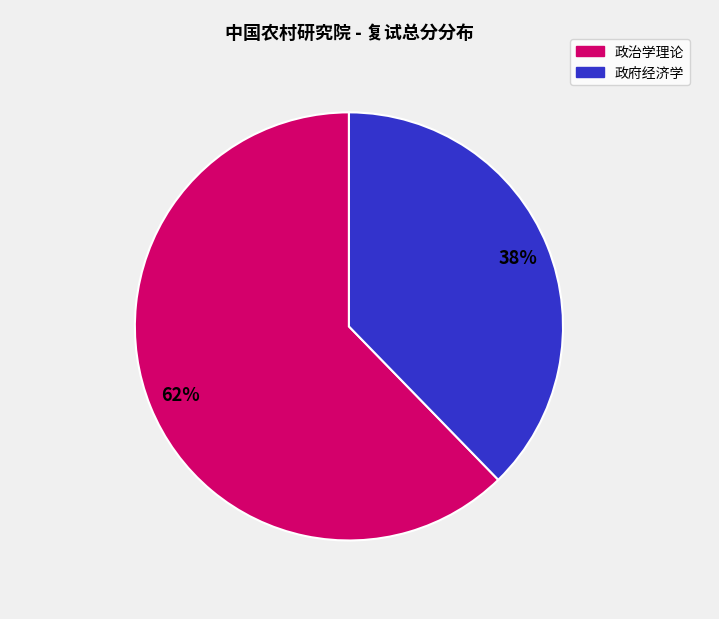

Does any single category account for the majority?

Yes